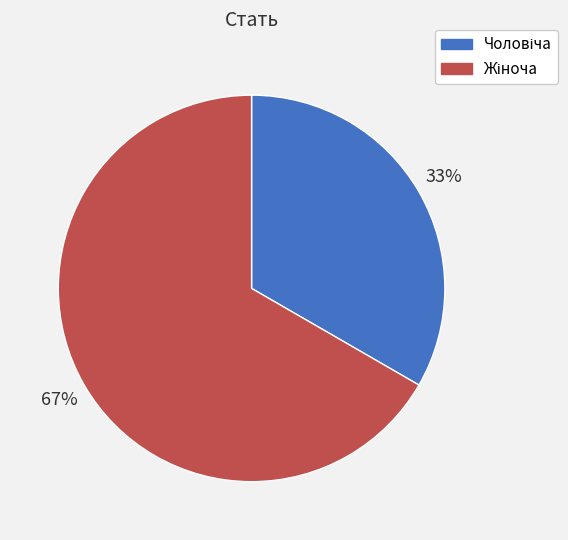

Is there a majority slice in this chart?

Yes